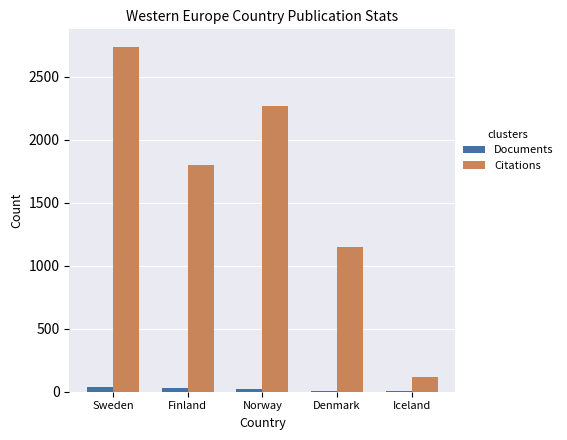

What is the sum of all Documents values?

102